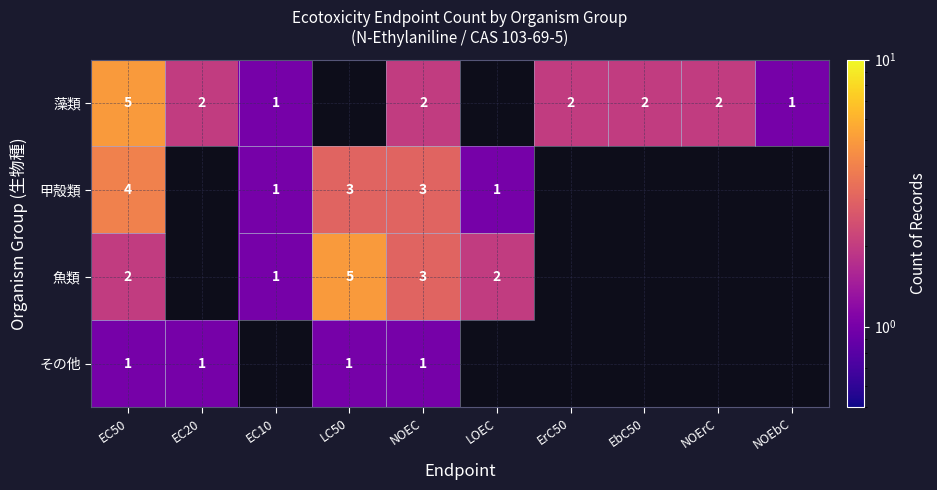

Is it true that 藻類 equals 2 at EC20?

True